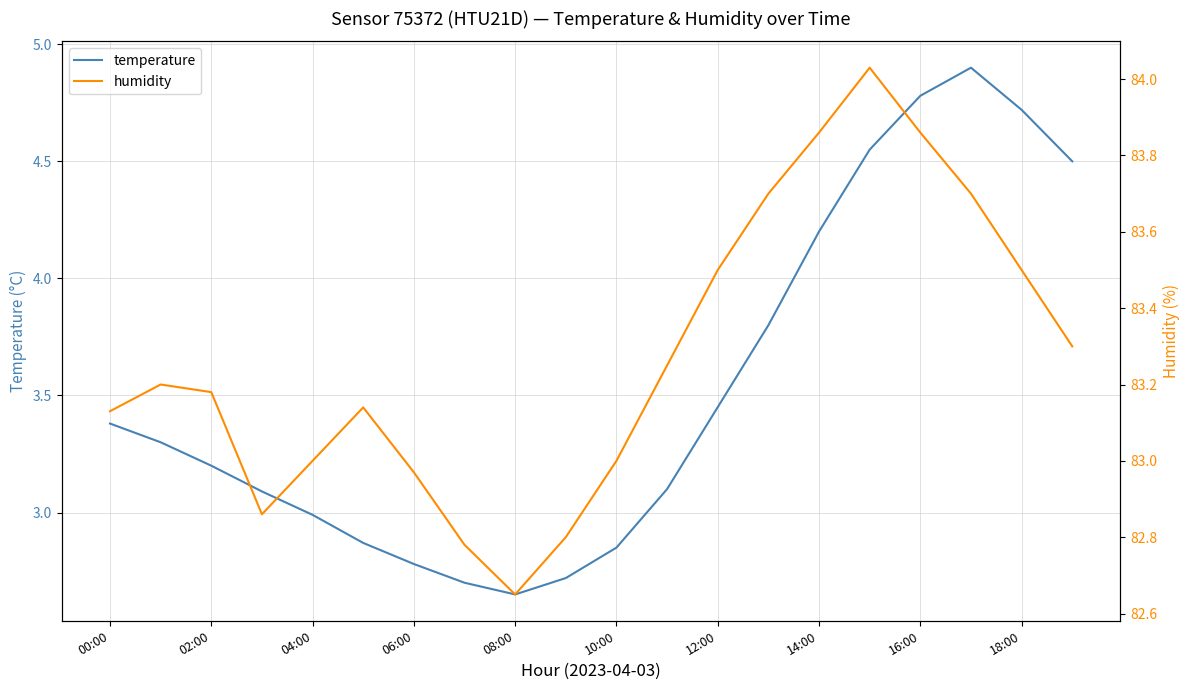

At which label does temperature reach its minimum?

08:00